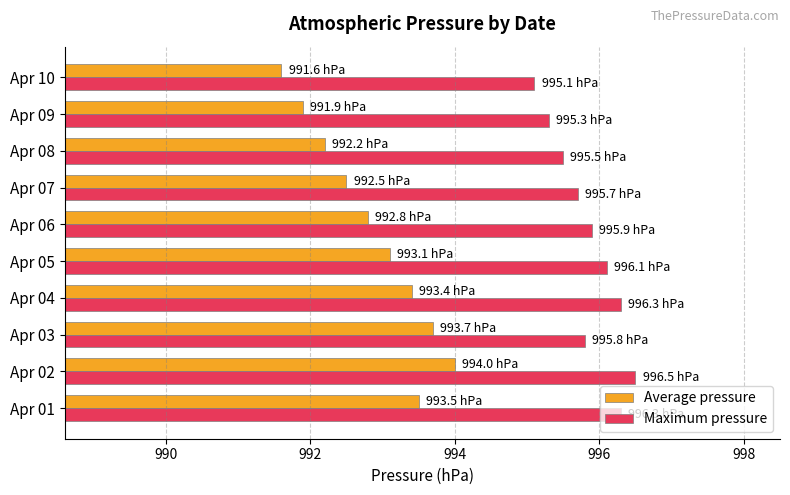

Which category has the lowest value across all series?

Apr 10